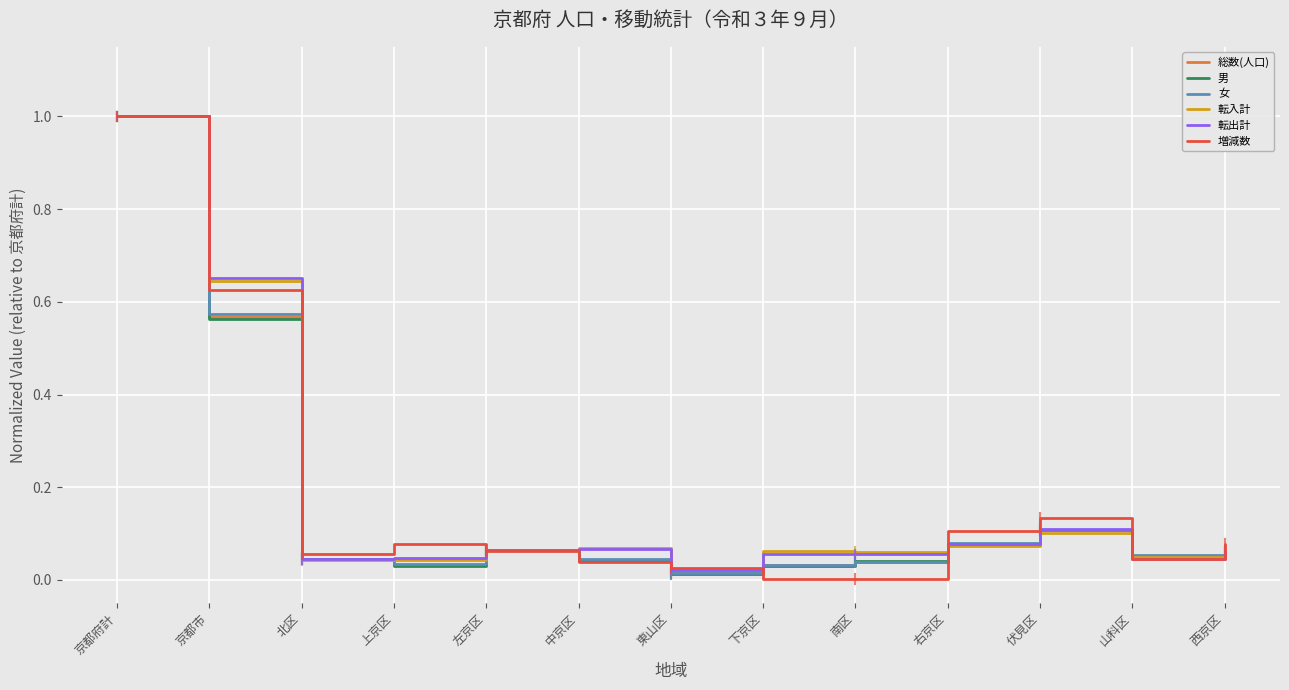

What position from the left is 京都府計?

1